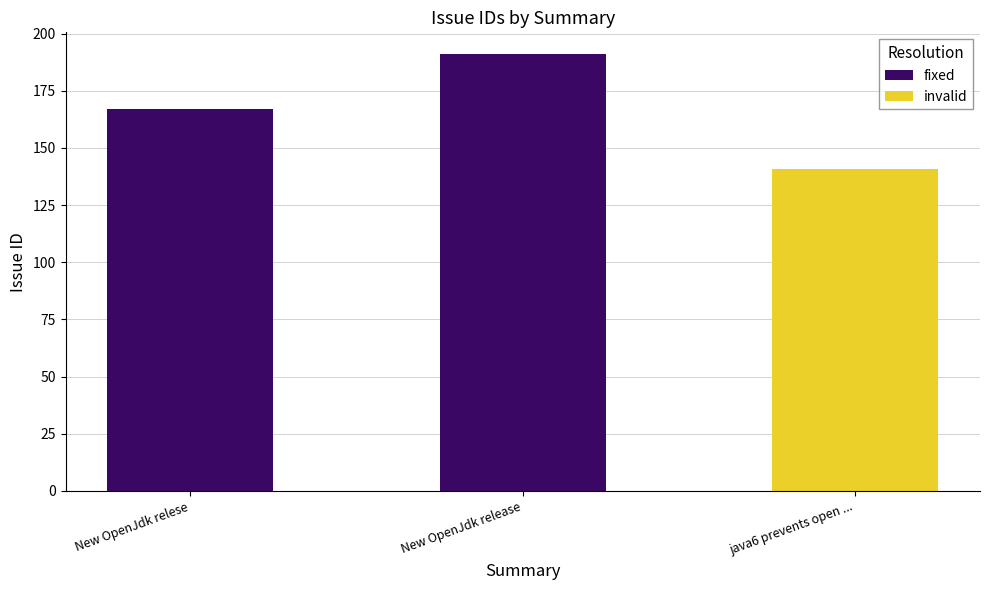

What is the minimum value shown in the chart?

141